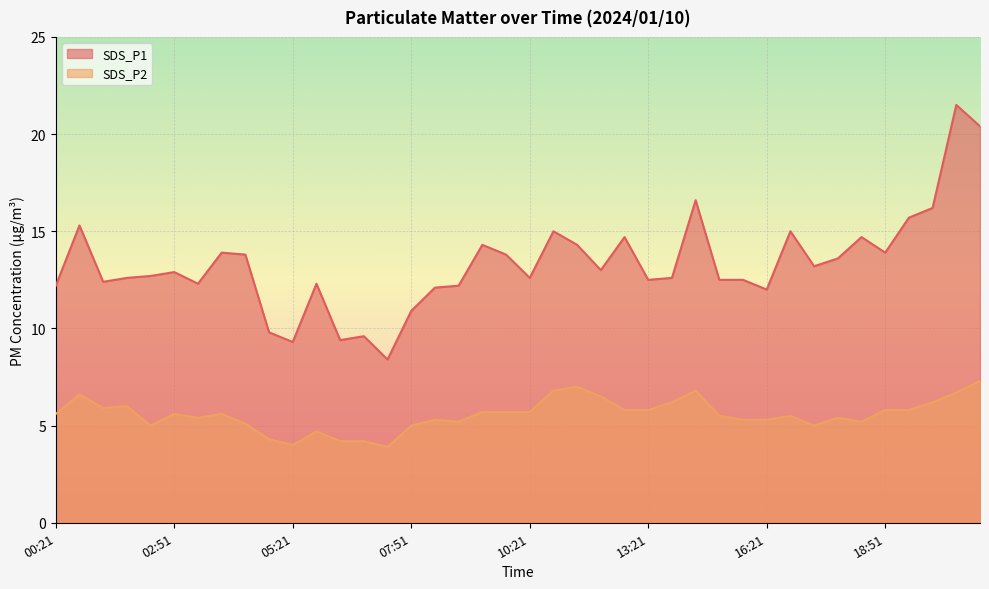

What is the label of the 9th point from the right?

16:51